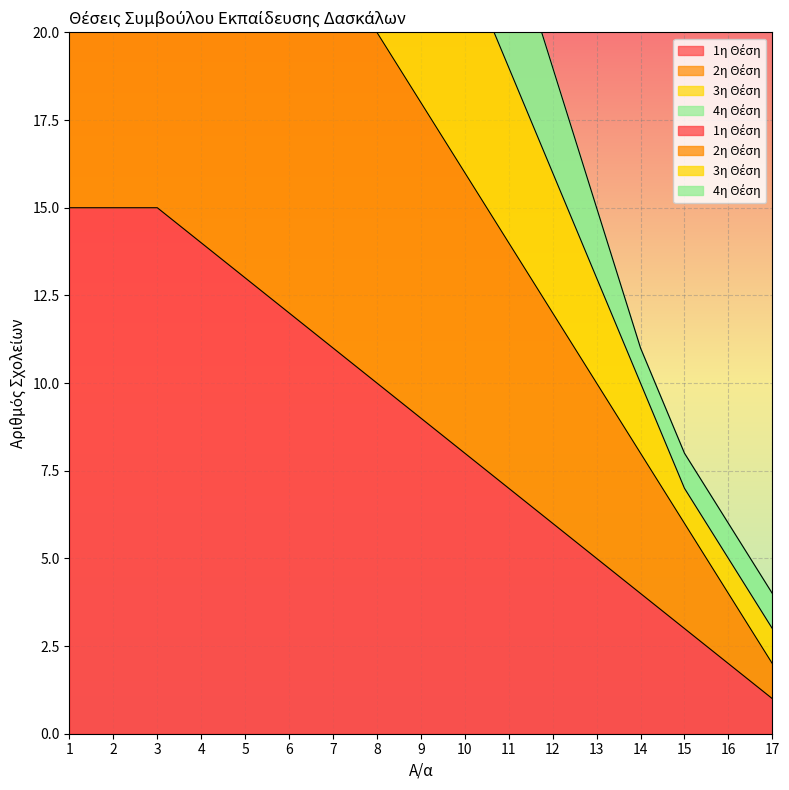

What is the difference between the 3η Θέση values at 12 and 13?

4